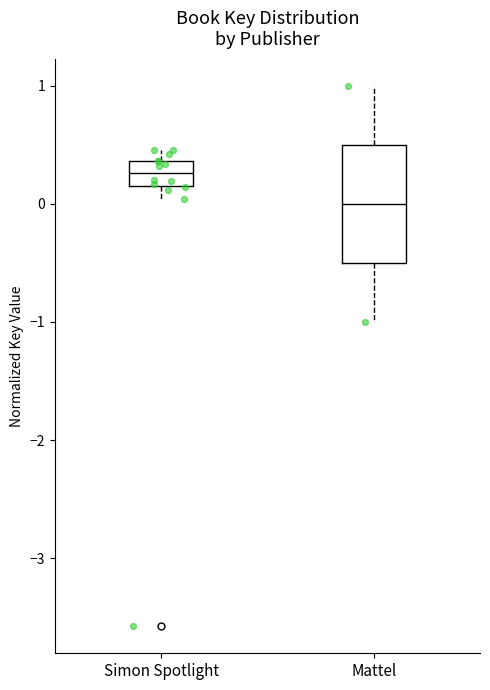

Which box's median line is the lowest?

Mattel